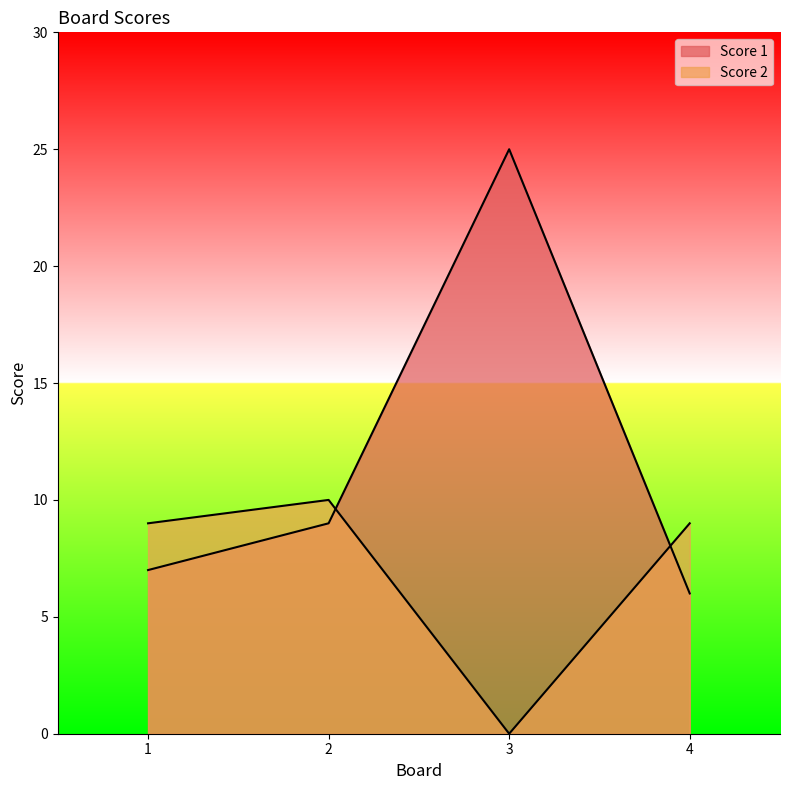

The value of Score 2 at 4 is 9. True or false?

True